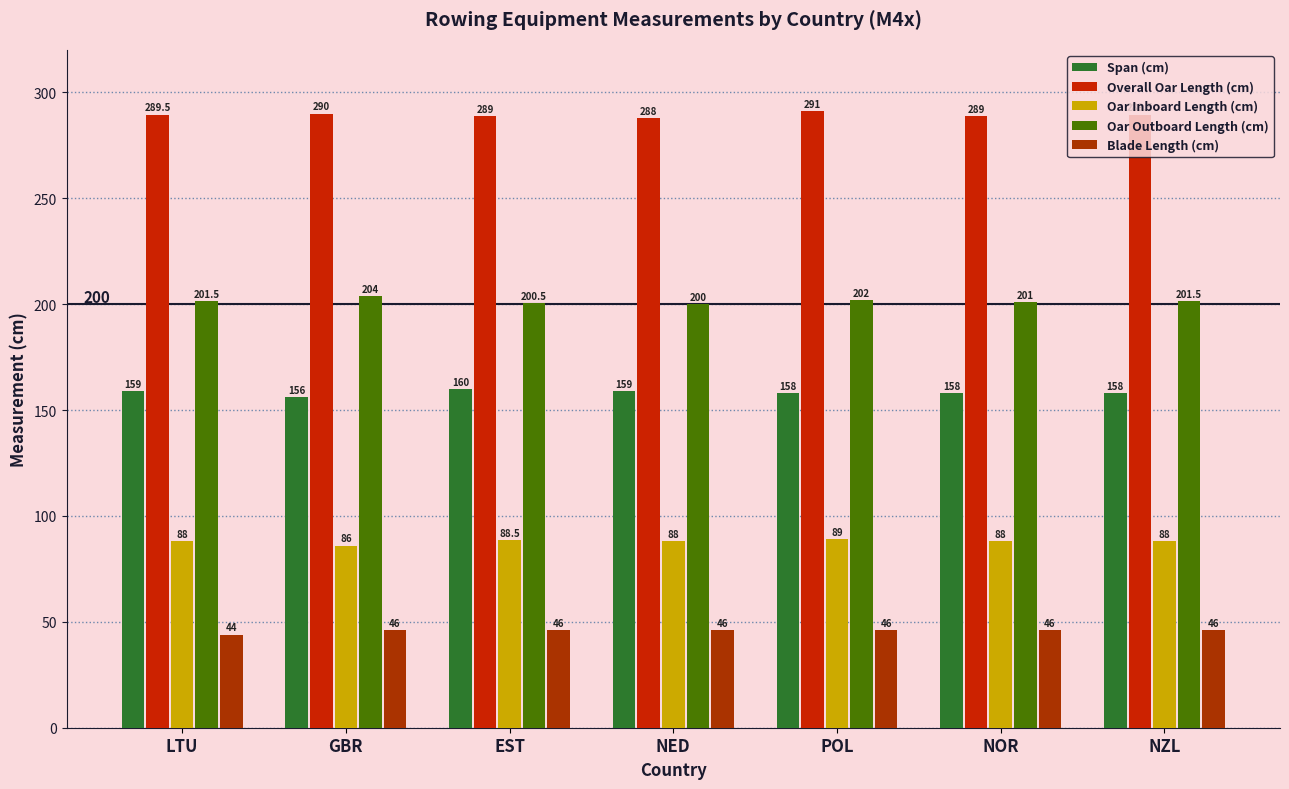

The value of Oar Inboard Length (cm) at LTU is 88.0. True or false?

True